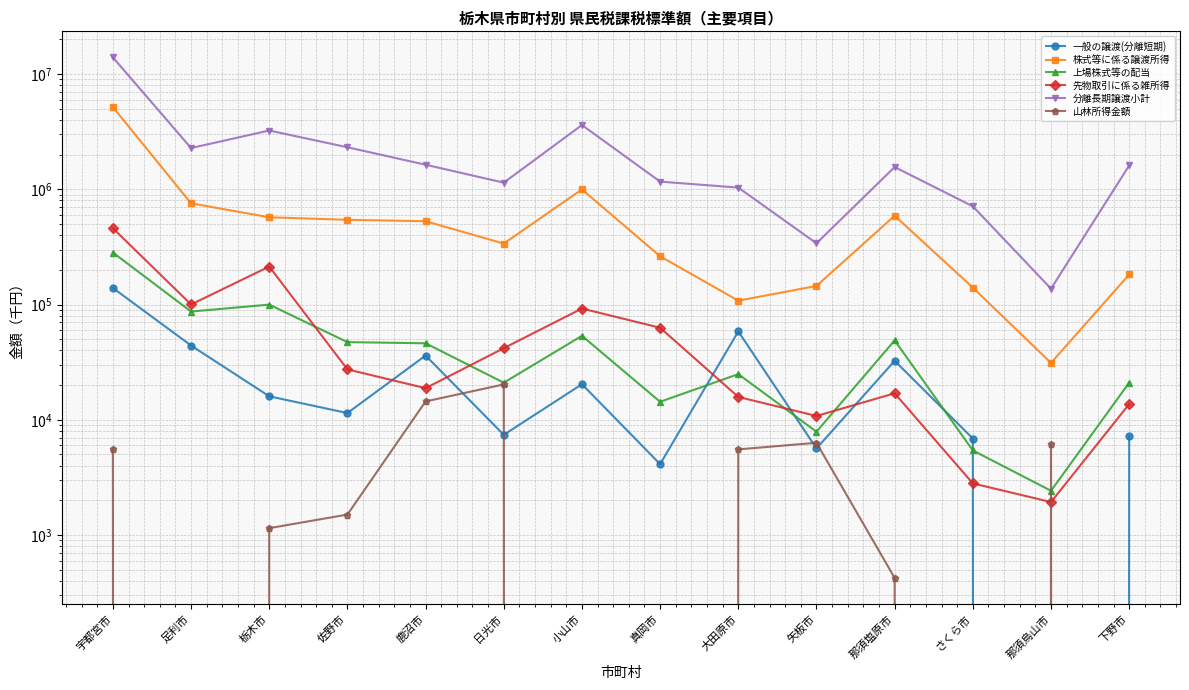

Where do 上場株式等の配当 and 山林所得金額 first cross each other?

さくら市 and 那須烏山市